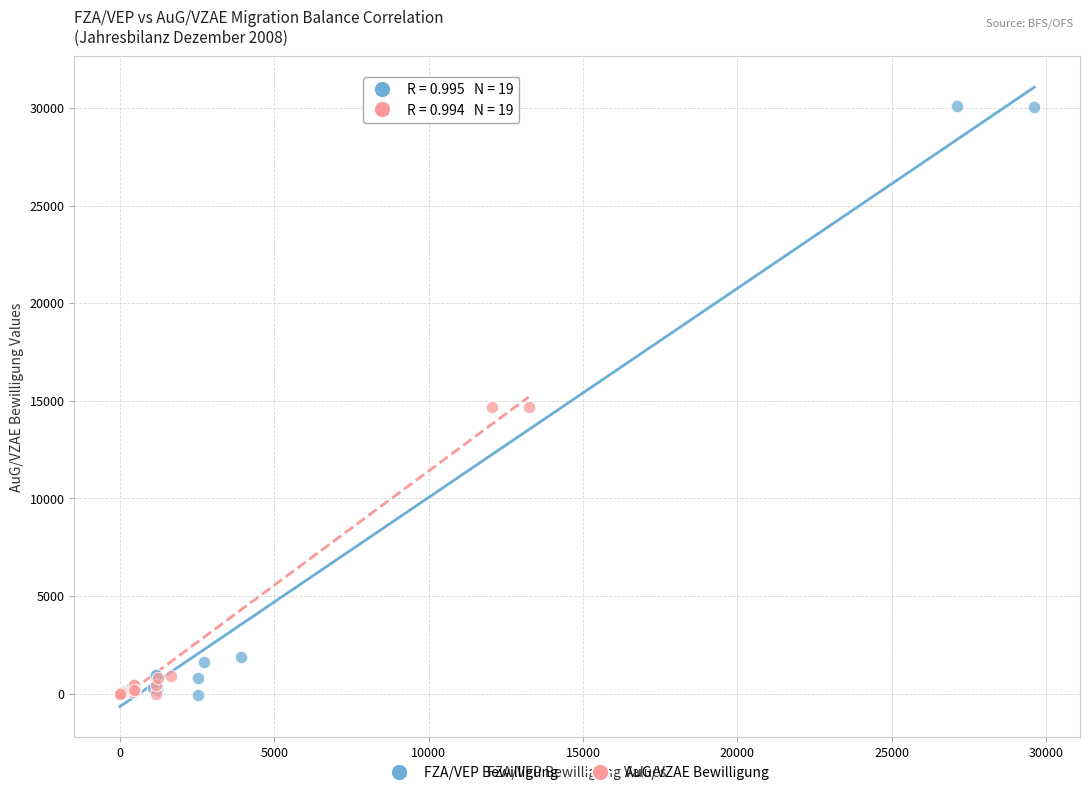

Which series contains the highest Y value?

FZA/VEP Bewilligung